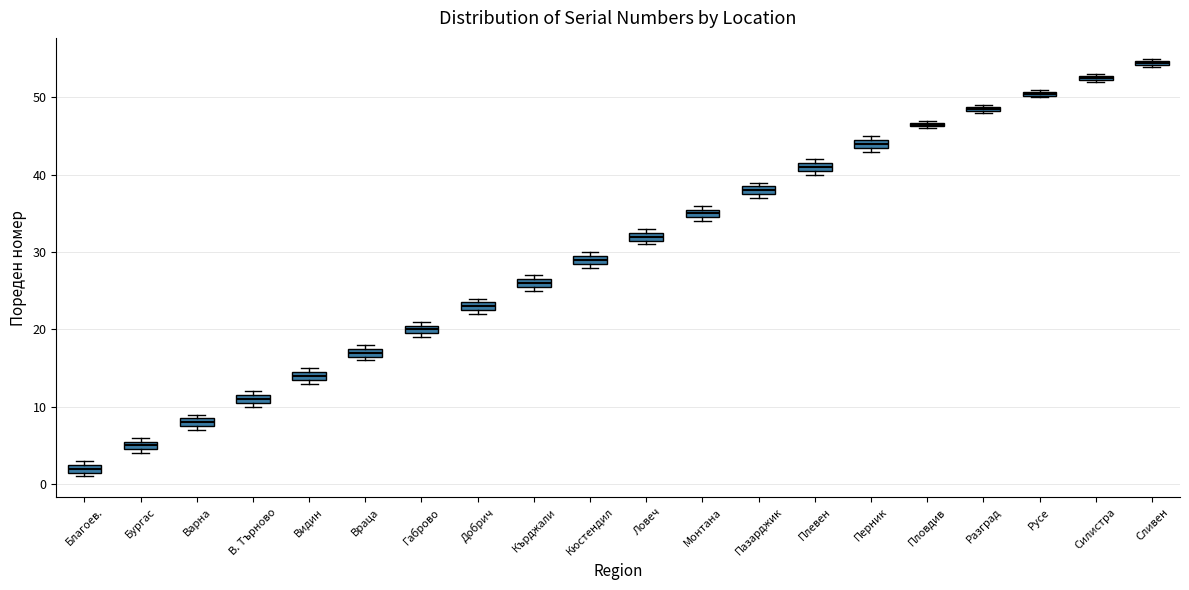

Which box's median line is the highest?

Сливен